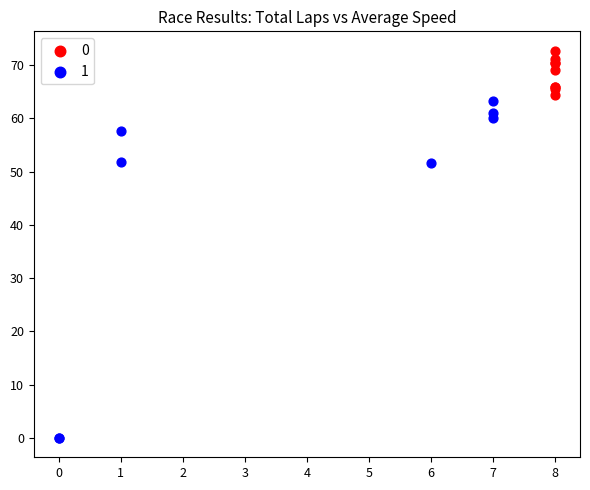

What are all the series names shown in the legend?

0, 1